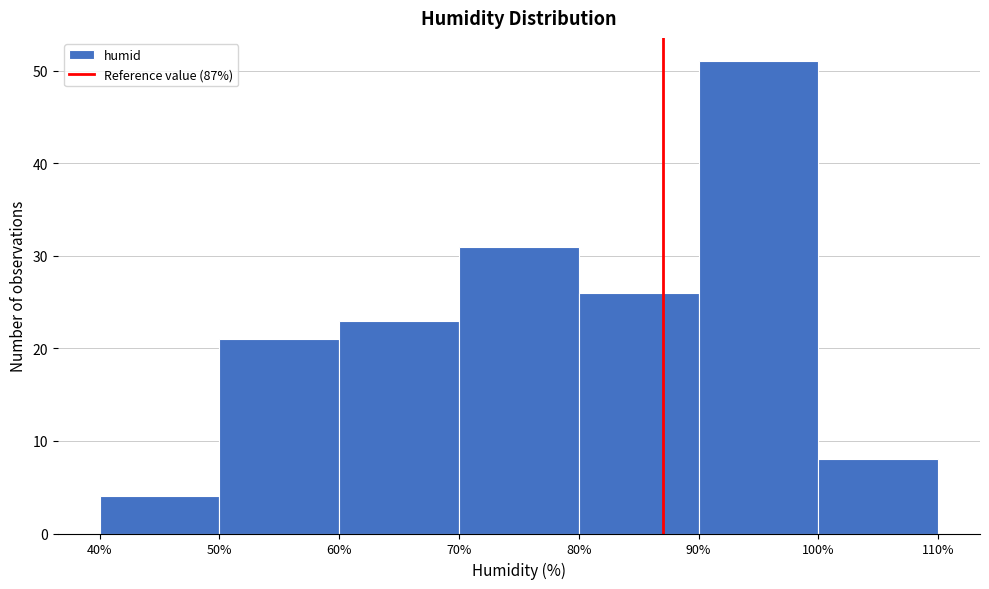

What is the height of the bar covering 50% to 60% on the x-axis? The values are not printed on the chart, so give them approximately, as read against the axis.

21